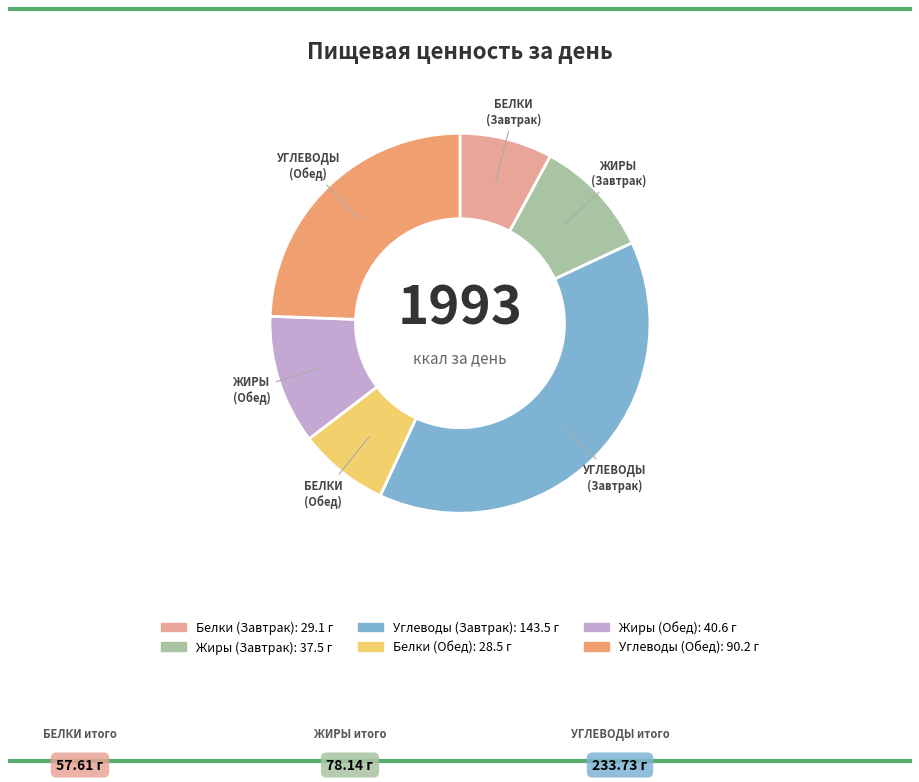

Is there any slice that represents more than half of the pie?

No